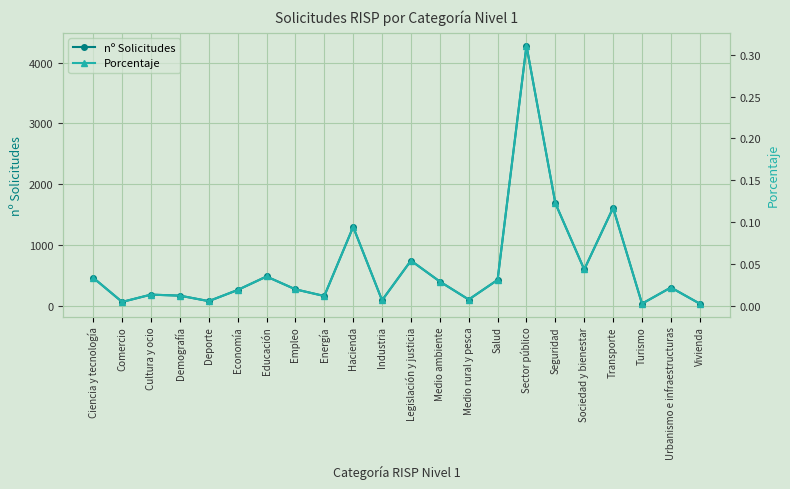

True or false: Porcentaje and nº Solicitudes intersect in this chart.

False